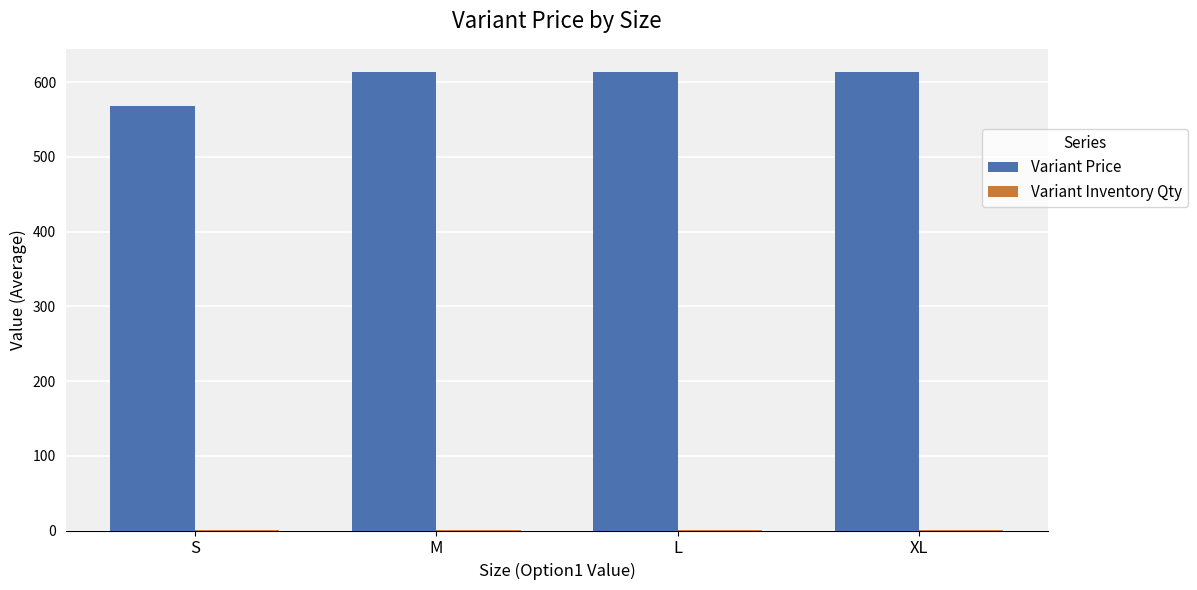

At which label does Variant Price first exceed 613?

M